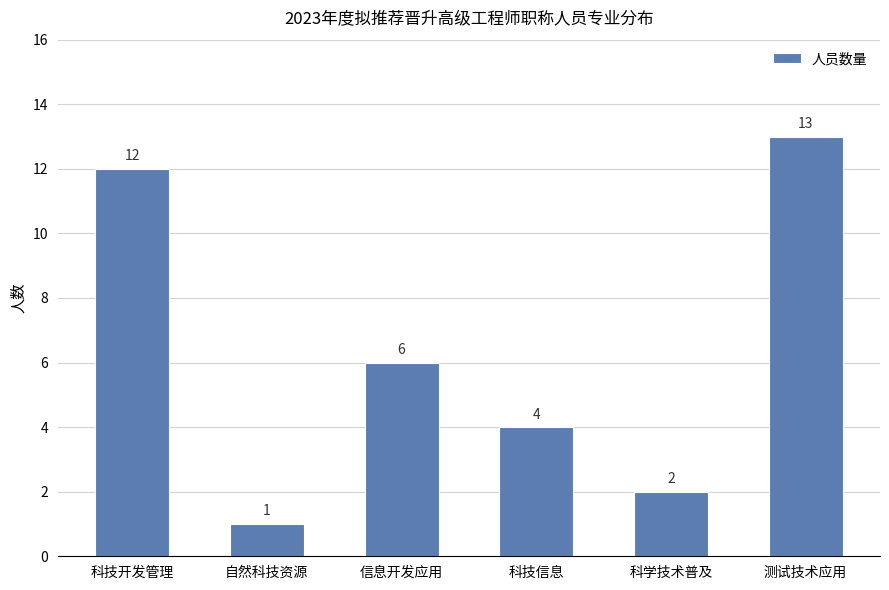

What is the approximate value at 信息开发应用?

6